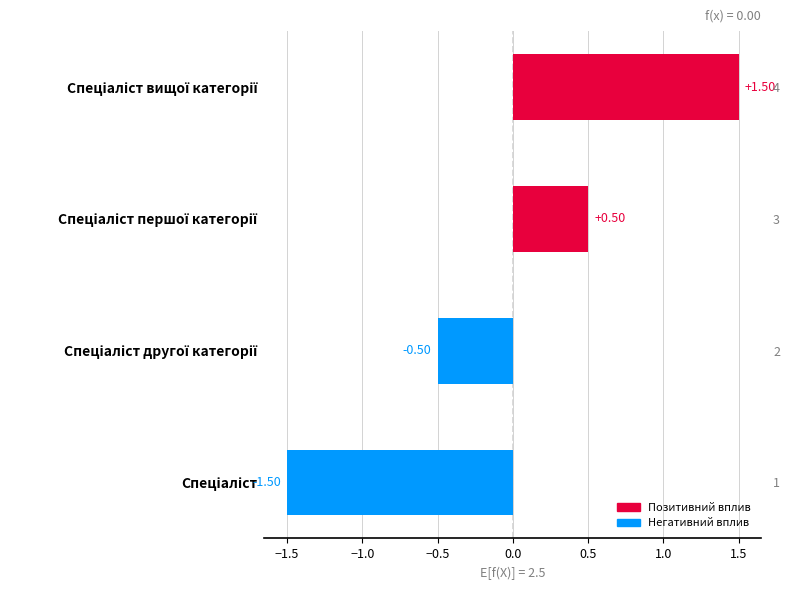

How many bars are there in total?

4